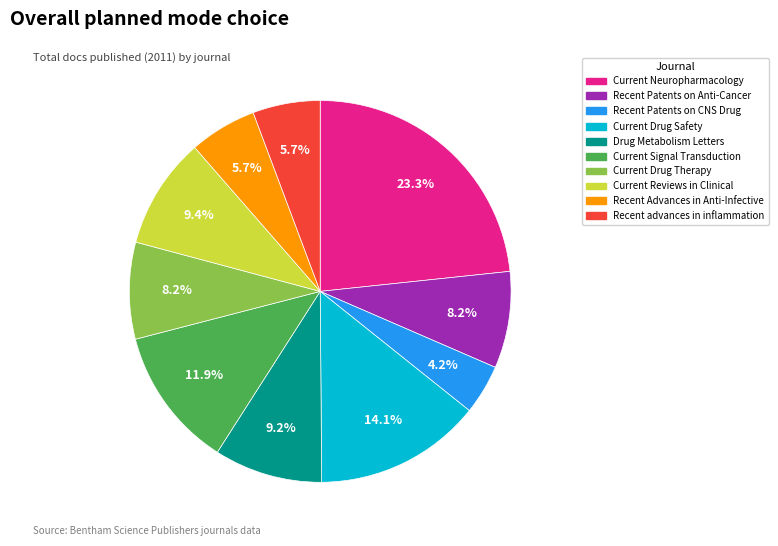

Count the number of slices in the pie.

10